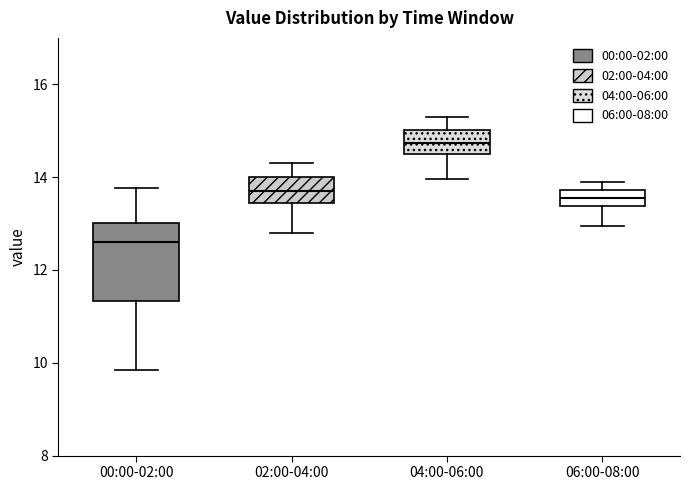

Where is the upper edge of the box for 06:00-08:00 on the y-axis? The values are not printed on the chart, so give them approximately, as read against the axis.

13.8